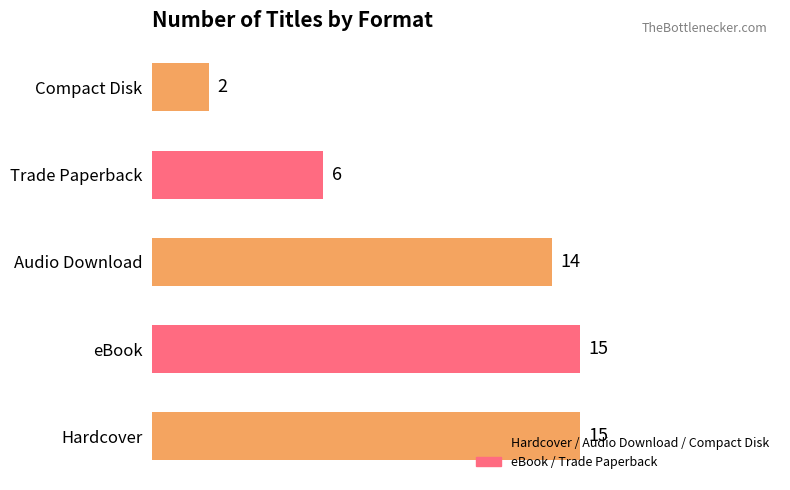

How many bars are there in total?

5